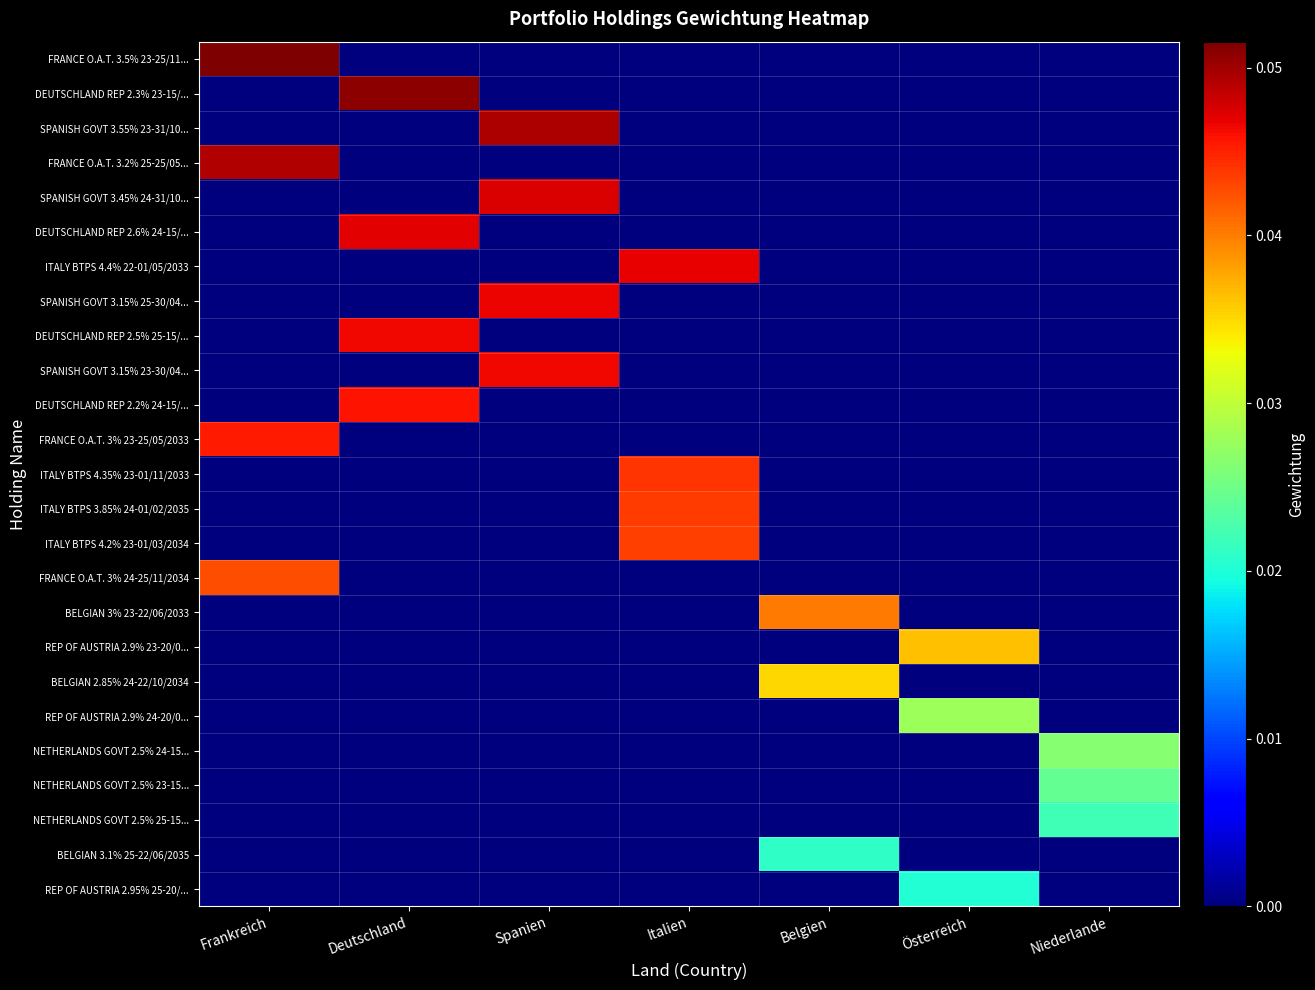

Reading left to right, what are all the values shown in this chart?

FRANCE O.A.T. 3.5% 23-25/11...: Frankreich=0.1	Deutschland=0.0	Spanien=0.0	Italien=0.0	Belgien=0.0	Österreich=0.0	Niederlande=0.0
DEUTSCHLAND REP 2.3% 23-15/...: Frankreich=0.0	Deutschland=0.1	Spanien=0.0	Italien=0.0	Belgien=0.0	Österreich=0.0	Niederlande=0.0
SPANISH GOVT 3.55% 23-31/10...: Frankreich=0.0	Deutschland=0.0	Spanien=0.0	Italien=0.0	Belgien=0.0	Österreich=0.0	Niederlande=0.0
FRANCE O.A.T. 3.2% 25-25/05...: Frankreich=0.0	Deutschland=0.0	Spanien=0.0	Italien=0.0	Belgien=0.0	Österreich=0.0	Niederlande=0.0
SPANISH GOVT 3.45% 24-31/10...: Frankreich=0.0	Deutschland=0.0	Spanien=0.0	Italien=0.0	Belgien=0.0	Österreich=0.0	Niederlande=0.0
DEUTSCHLAND REP 2.6% 24-15/...: Frankreich=0.0	Deutschland=0.0	Spanien=0.0	Italien=0.0	Belgien=0.0	Österreich=0.0	Niederlande=0.0
ITALY BTPS 4.4% 22-01/05/2033: Frankreich=0.0	Deutschland=0.0	Spanien=0.0	Italien=0.0	Belgien=0.0	Österreich=0.0	Niederlande=0.0
SPANISH GOVT 3.15% 25-30/04...: Frankreich=0.0	Deutschland=0.0	Spanien=0.0	Italien=0.0	Belgien=0.0	Österreich=0.0	Niederlande=0.0
DEUTSCHLAND REP 2.5% 25-15/...: Frankreich=0.0	Deutschland=0.0	Spanien=0.0	Italien=0.0	Belgien=0.0	Österreich=0.0	Niederlande=0.0
SPANISH GOVT 3.15% 23-30/04...: Frankreich=0.0	Deutschland=0.0	Spanien=0.0	Italien=0.0	Belgien=0.0	Österreich=0.0	Niederlande=0.0
DEUTSCHLAND REP 2.2% 24-15/...: Frankreich=0.0	Deutschland=0.0	Spanien=0.0	Italien=0.0	Belgien=0.0	Österreich=0.0	Niederlande=0.0
FRANCE O.A.T. 3% 23-25/05/2033: Frankreich=0.0	Deutschland=0.0	Spanien=0.0	Italien=0.0	Belgien=0.0	Österreich=0.0	Niederlande=0.0
ITALY BTPS 4.35% 23-01/11/2033: Frankreich=0.0	Deutschland=0.0	Spanien=0.0	Italien=0.0	Belgien=0.0	Österreich=0.0	Niederlande=0.0
ITALY BTPS 3.85% 24-01/02/2035: Frankreich=0.0	Deutschland=0.0	Spanien=0.0	Italien=0.0	Belgien=0.0	Österreich=0.0	Niederlande=0.0
ITALY BTPS 4.2% 23-01/03/2034: Frankreich=0.0	Deutschland=0.0	Spanien=0.0	Italien=0.0	Belgien=0.0	Österreich=0.0	Niederlande=0.0
FRANCE O.A.T. 3% 24-25/11/2034: Frankreich=0.0	Deutschland=0.0	Spanien=0.0	Italien=0.0	Belgien=0.0	Österreich=0.0	Niederlande=0.0
BELGIAN 3% 23-22/06/2033: Frankreich=0.0	Deutschland=0.0	Spanien=0.0	Italien=0.0	Belgien=0.0	Österreich=0.0	Niederlande=0.0
REP OF AUSTRIA 2.9% 23-20/0...: Frankreich=0.0	Deutschland=0.0	Spanien=0.0	Italien=0.0	Belgien=0.0	Österreich=0.0	Niederlande=0.0
BELGIAN 2.85% 24-22/10/2034: Frankreich=0.0	Deutschland=0.0	Spanien=0.0	Italien=0.0	Belgien=0.0	Österreich=0.0	Niederlande=0.0
REP OF AUSTRIA 2.9% 24-20/0...: Frankreich=0.0	Deutschland=0.0	Spanien=0.0	Italien=0.0	Belgien=0.0	Österreich=0.0	Niederlande=0.0
NETHERLANDS GOVT 2.5% 24-15...: Frankreich=0.0	Deutschland=0.0	Spanien=0.0	Italien=0.0	Belgien=0.0	Österreich=0.0	Niederlande=0.0
NETHERLANDS GOVT 2.5% 23-15...: Frankreich=0.0	Deutschland=0.0	Spanien=0.0	Italien=0.0	Belgien=0.0	Österreich=0.0	Niederlande=0.0
NETHERLANDS GOVT 2.5% 25-15...: Frankreich=0.0	Deutschland=0.0	Spanien=0.0	Italien=0.0	Belgien=0.0	Österreich=0.0	Niederlande=0.0
BELGIAN 3.1% 25-22/06/2035: Frankreich=0.0	Deutschland=0.0	Spanien=0.0	Italien=0.0	Belgien=0.0	Österreich=0.0	Niederlande=0.0
REP OF AUSTRIA 2.95% 25-20/...: Frankreich=0.0	Deutschland=0.0	Spanien=0.0	Italien=0.0	Belgien=0.0	Österreich=0.0	Niederlande=0.0